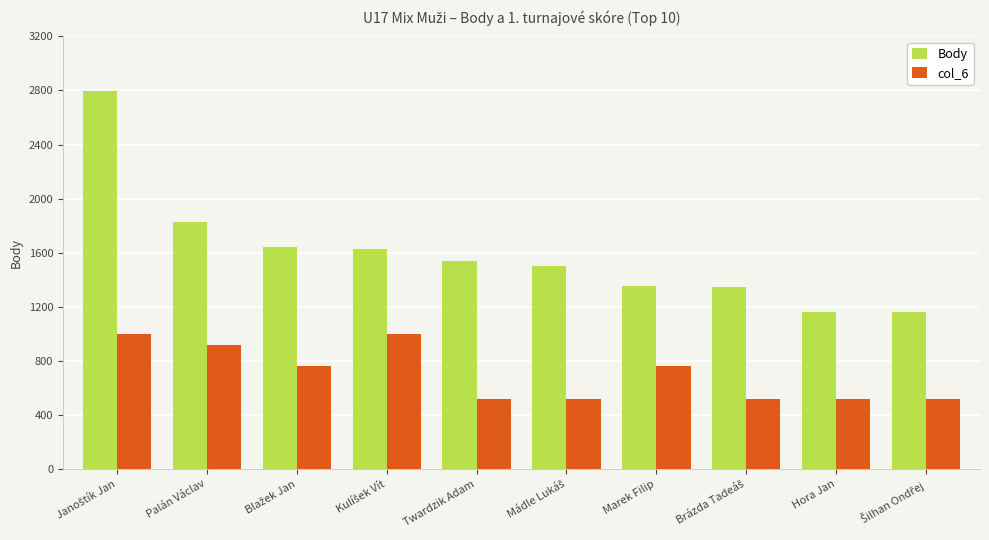

Rank the series by their maximum value, from highest to lowest.

Body, col_6